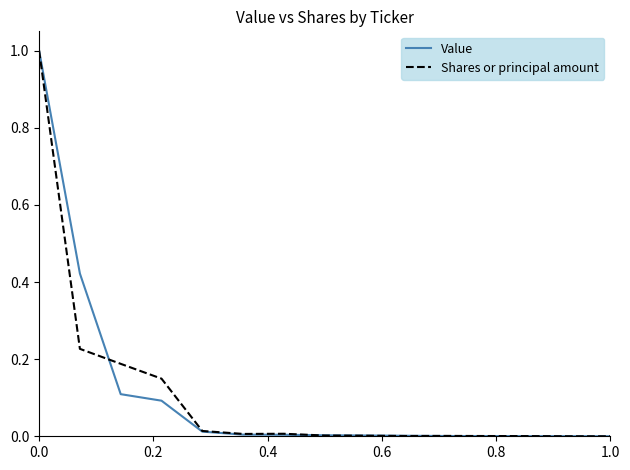

What is the greatest value displayed?

1.0